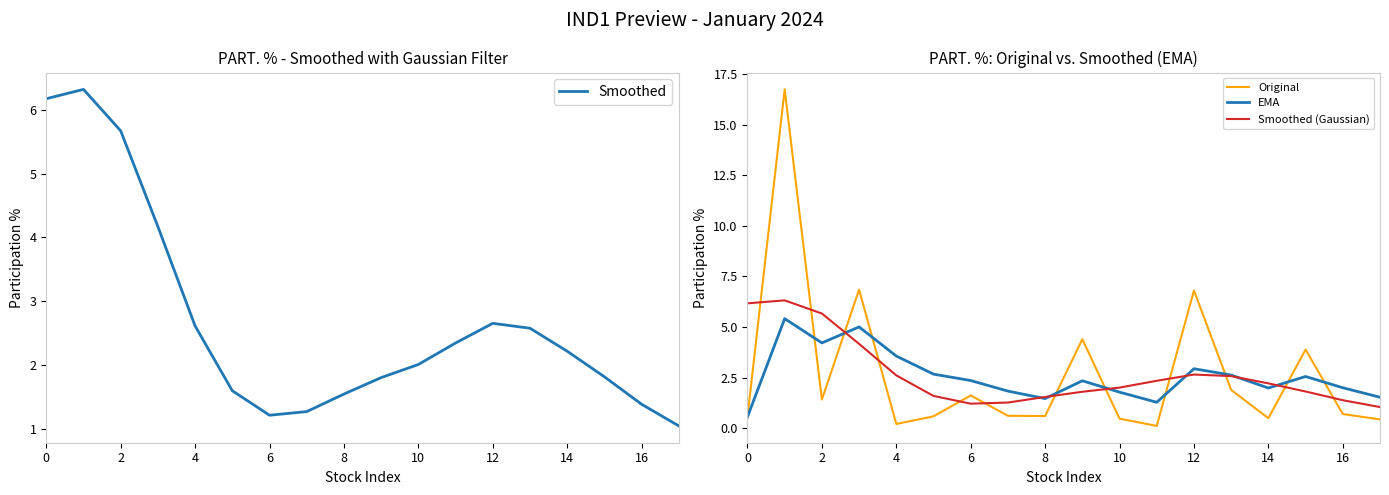

What is the sum of all Original values?

48.4